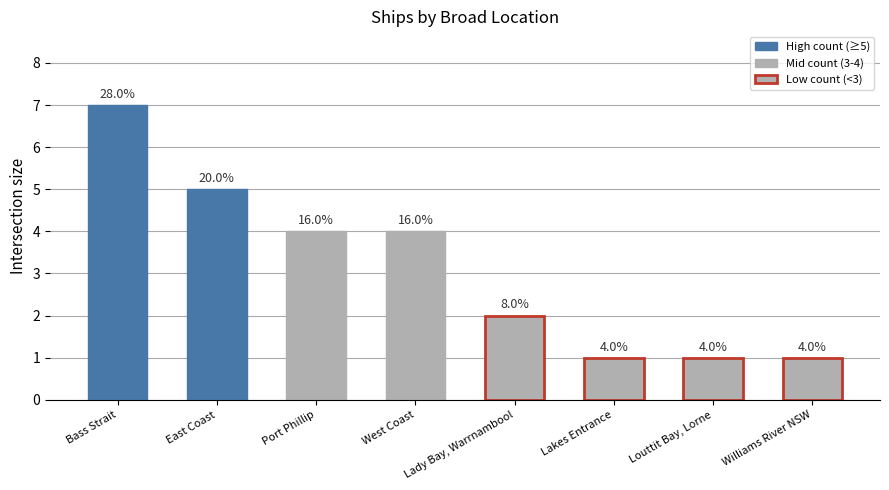

How many bars are there in total?

8